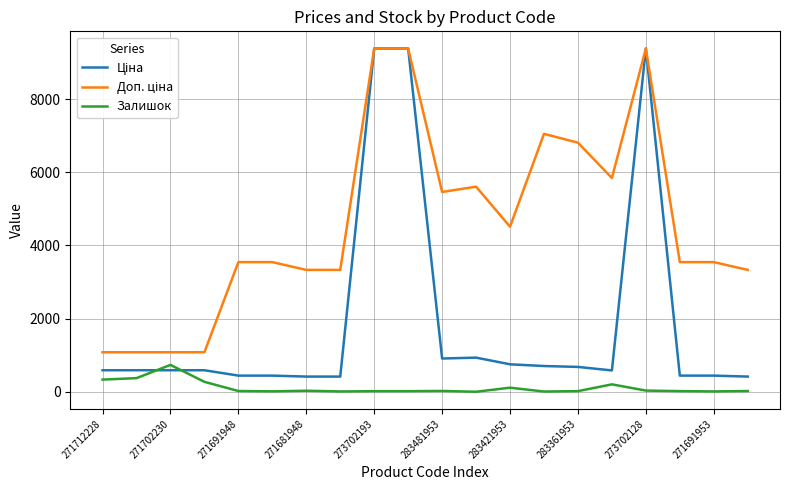

How many categories are shown in the chart?

20